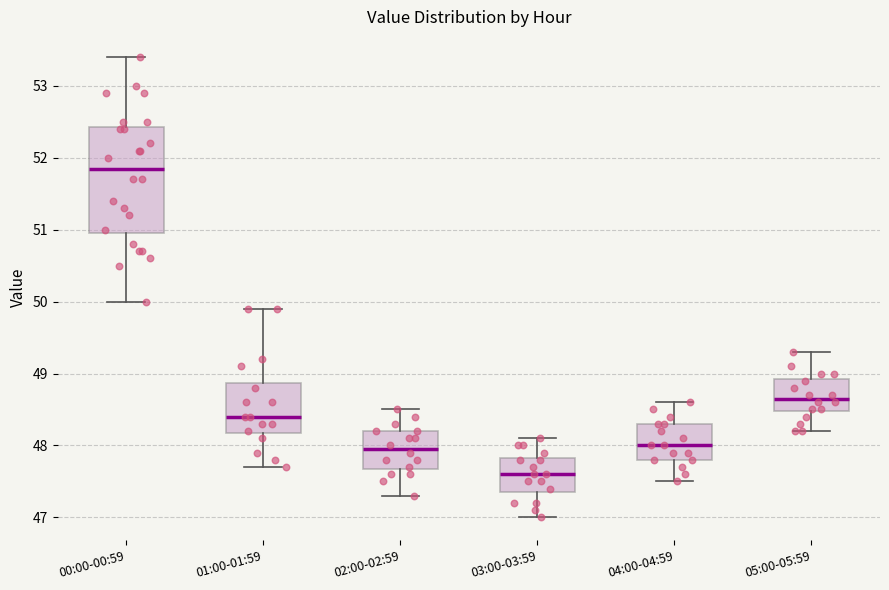

Reading left to right, transcribe this box plot: for each box, give where its median line is, the range the box spans, and where its two whiskers end, as read against the y-axis. The values are not printed on the chart, so give them approximately, as read against the axis.

00:00-00:59: median 51.9, box 51.0 to 52.4, whiskers 50.0 to 53.4
01:00-01:59: median 48.4, box 48.2 to 48.9, whiskers 47.7 to 49.9
02:00-02:59: median 48.0, box 47.7 to 48.2, whiskers 47.3 to 48.5
03:00-03:59: median 47.6, box 47.4 to 47.8, whiskers 47.0 to 48.1
04:00-04:59: median 48.0, box 47.8 to 48.3, whiskers 47.5 to 48.6
05:00-05:59: median 48.7, box 48.5 to 48.9, whiskers 48.2 to 49.3